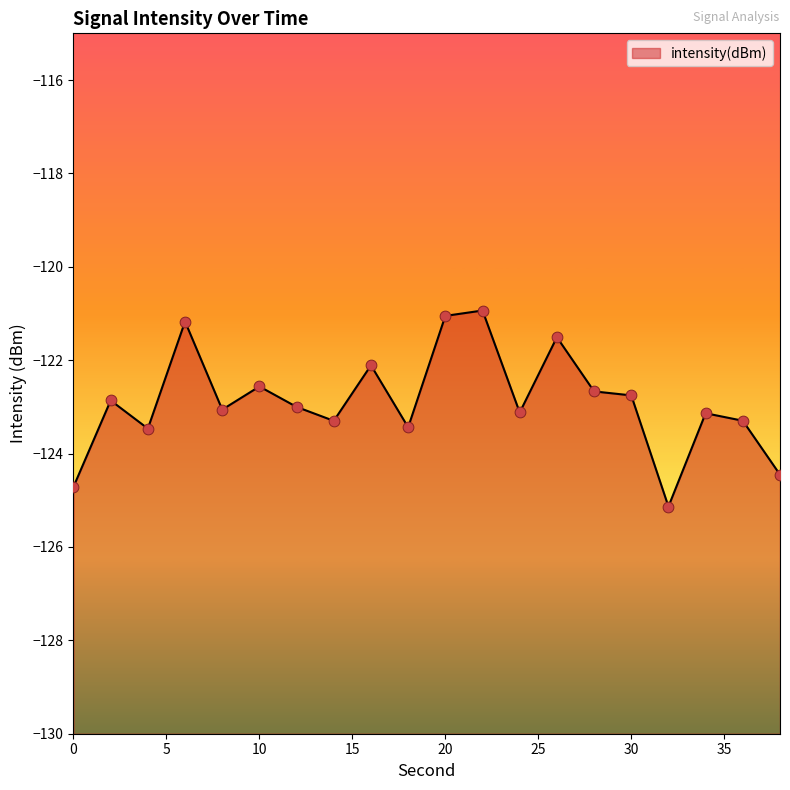

What is the change in value from 30 to 36?

-0.5